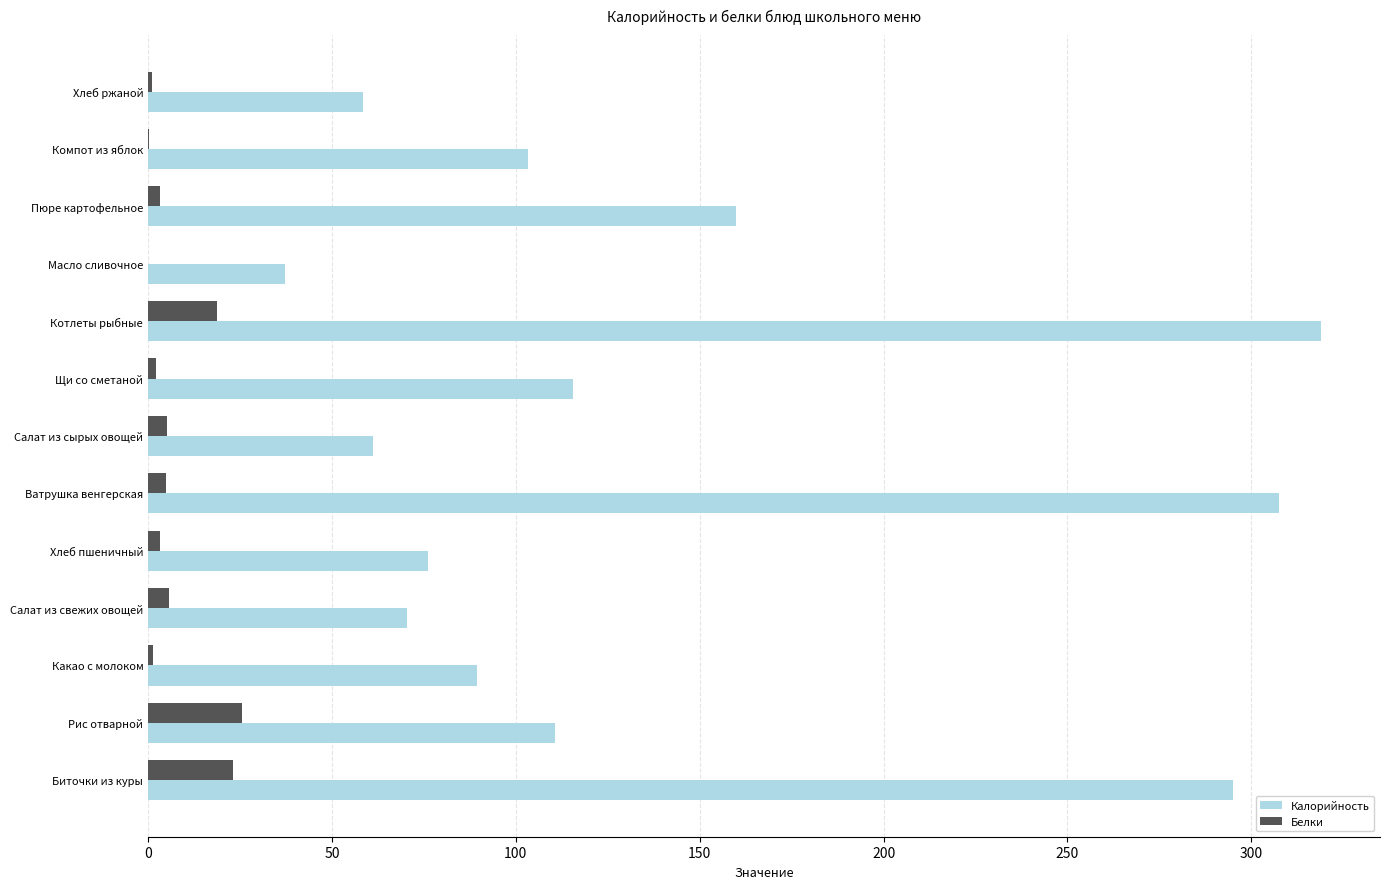

Which series has the largest total across all categories?

Калорийность